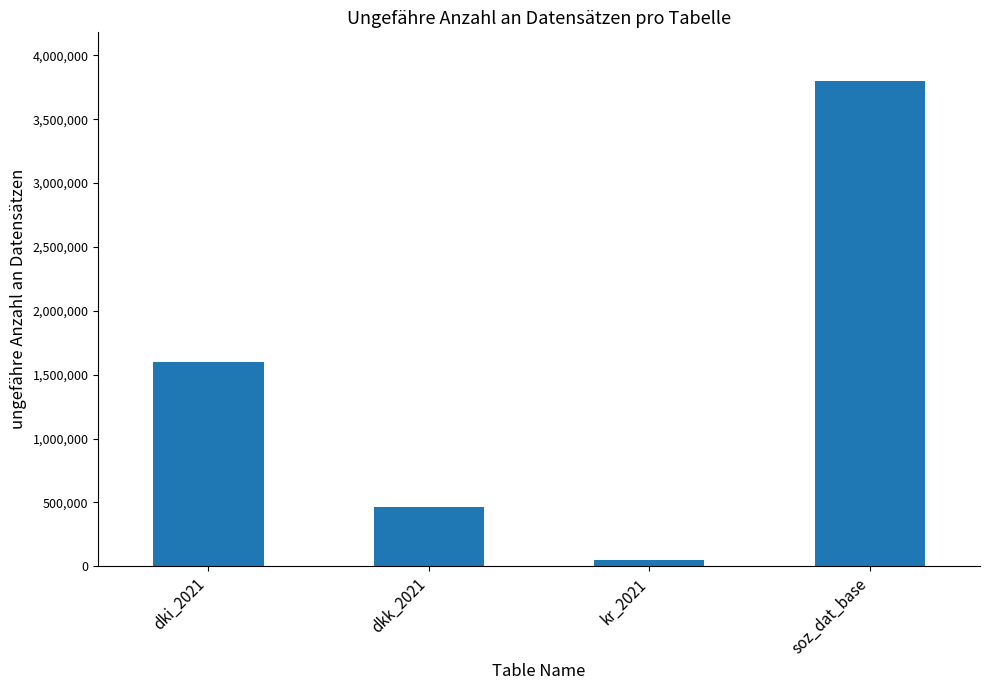

The value at kr_2021 is 48000. True or false?

True